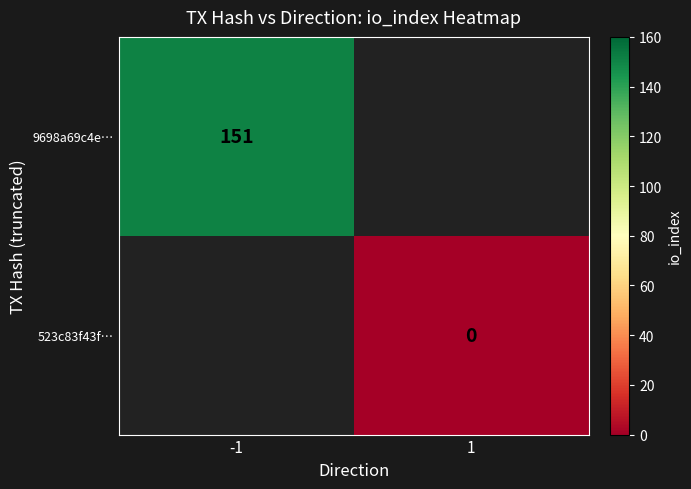

The value of 9698a69c4e… at -1 is 151. True or false?

True